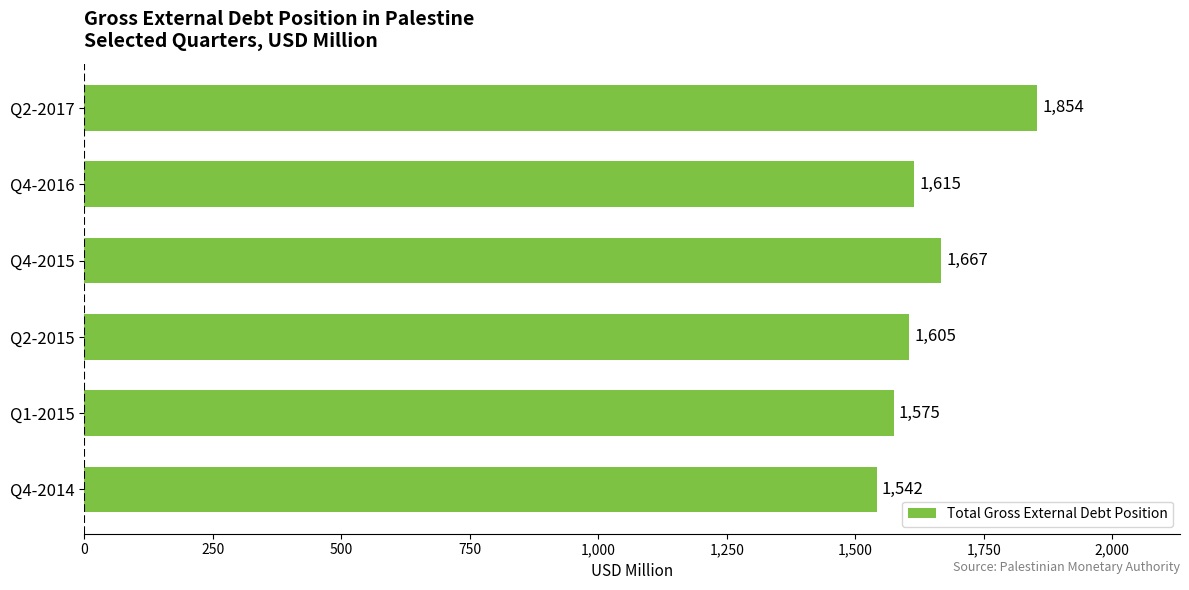

Reading bottom to top, extract all data points from this chart.

Q4-2014=1542	Q1-2015=1575	Q2-2015=1605	Q4-2015=1667	Q4-2016=1615	Q2-2017=1854